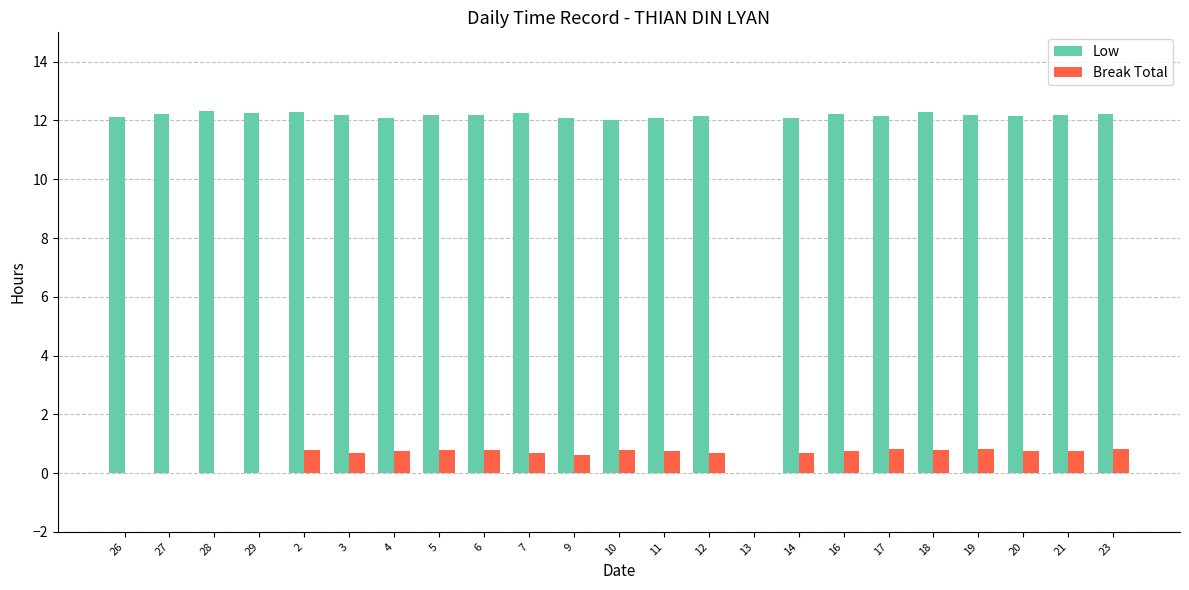

What is the approximate value of Break Total at 4?

0.8